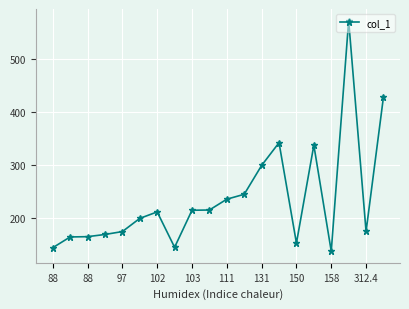

What is the value of the 15th point from the left?

153.3